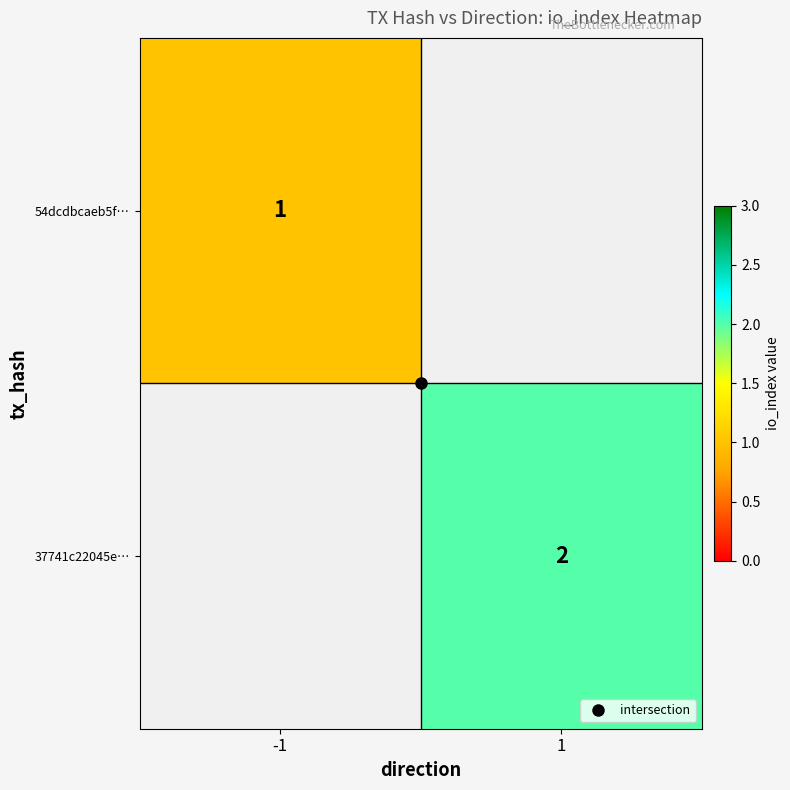

How many categories are shown in the chart?

2